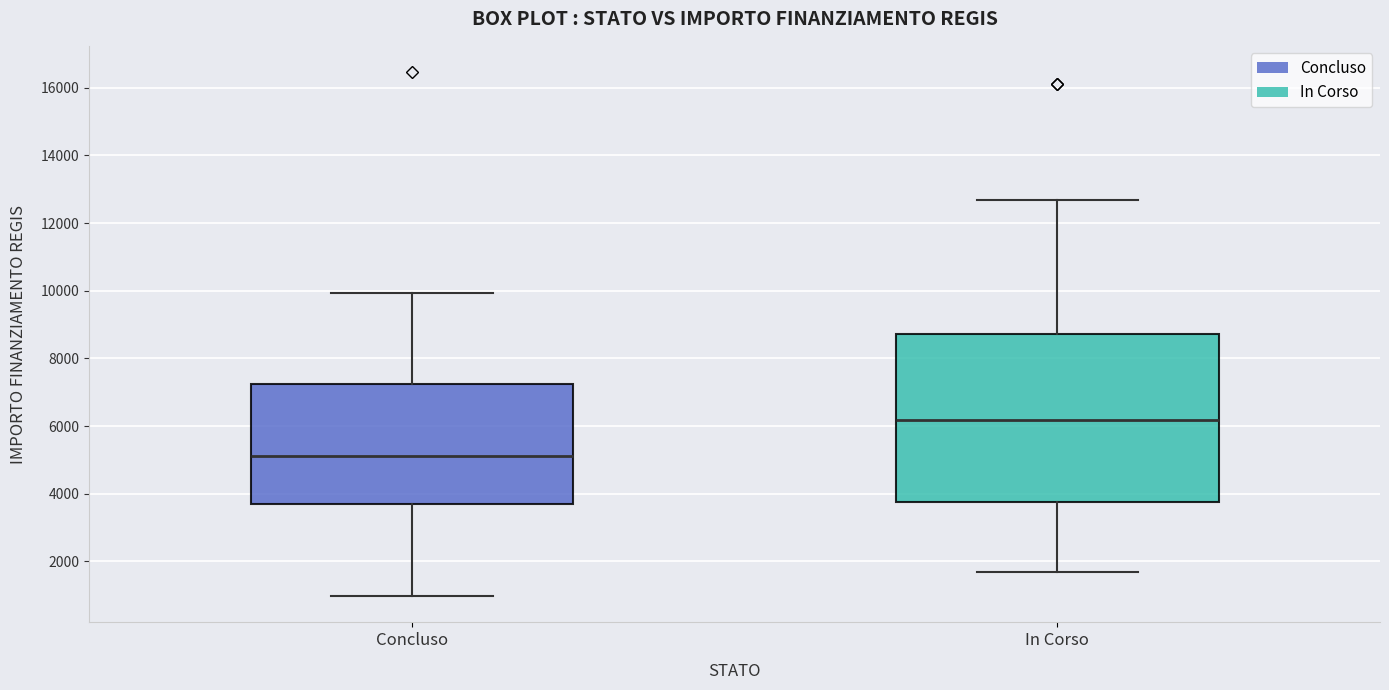

Which box's median line is the lowest?

Concluso